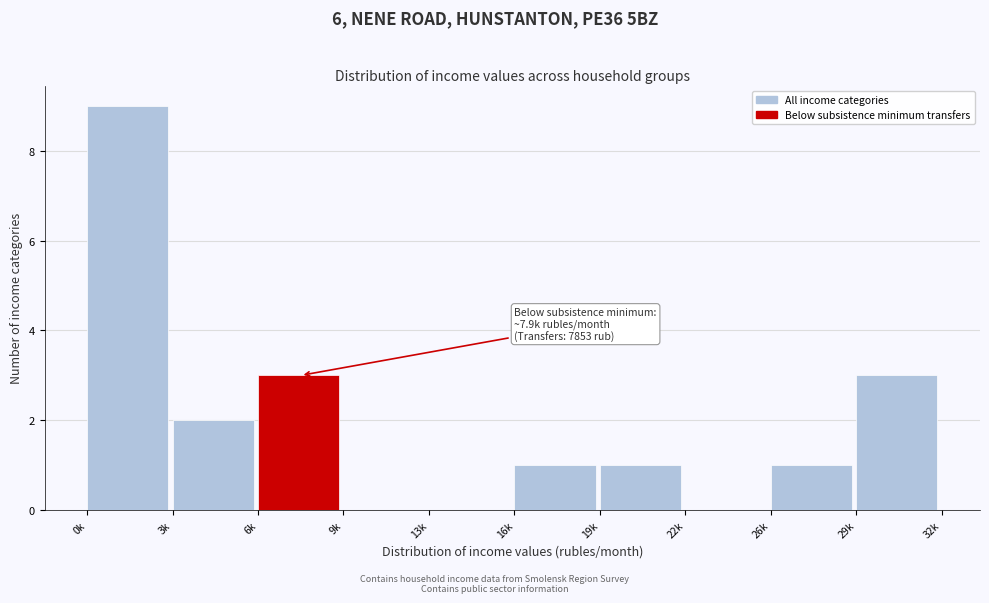

Reading left to right, transcribe all the data shown in this chart.

0k=9	3k=2	6k=3	9k=0	13k=0	16k=1	19k=1	22k=0	26k=1	29k=3